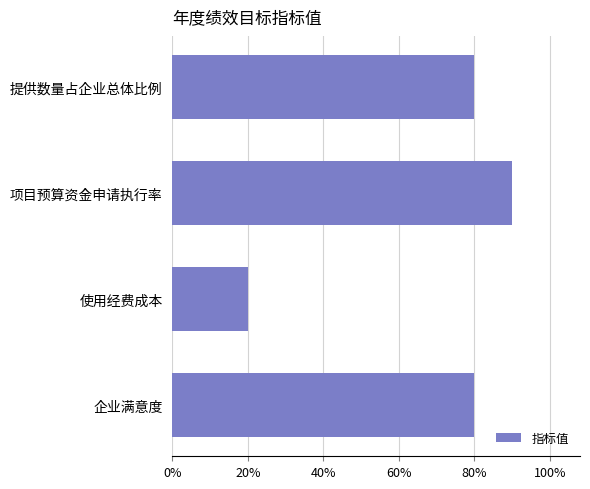

The chart shows a value of 80 at 提供数量占企业总体比例. True or false?

True